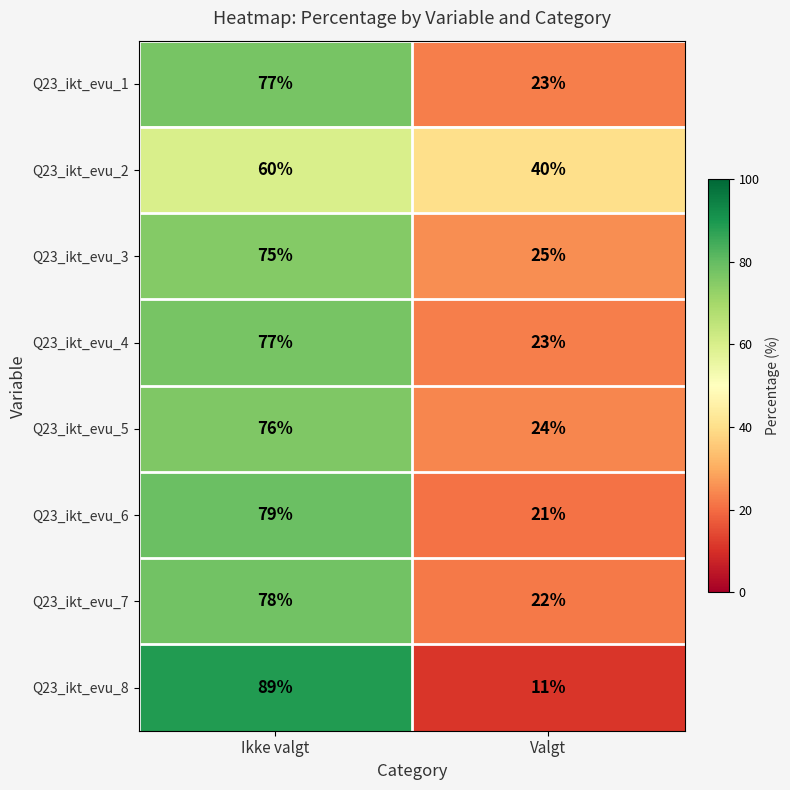

Reading left to right, extract all data points from this chart.

Q23_ikt_evu_1: 77	23
Q23_ikt_evu_2: 60	40
Q23_ikt_evu_3: 75	25
Q23_ikt_evu_4: 77	23
Q23_ikt_evu_5: 76	24
Q23_ikt_evu_6: 79	21
Q23_ikt_evu_7: 78	22
Q23_ikt_evu_8: 89	11